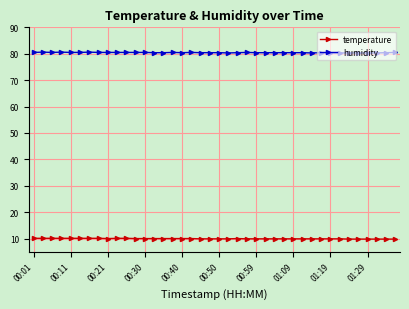

What is the value of the temperature point at the 27th from the left?

9.9